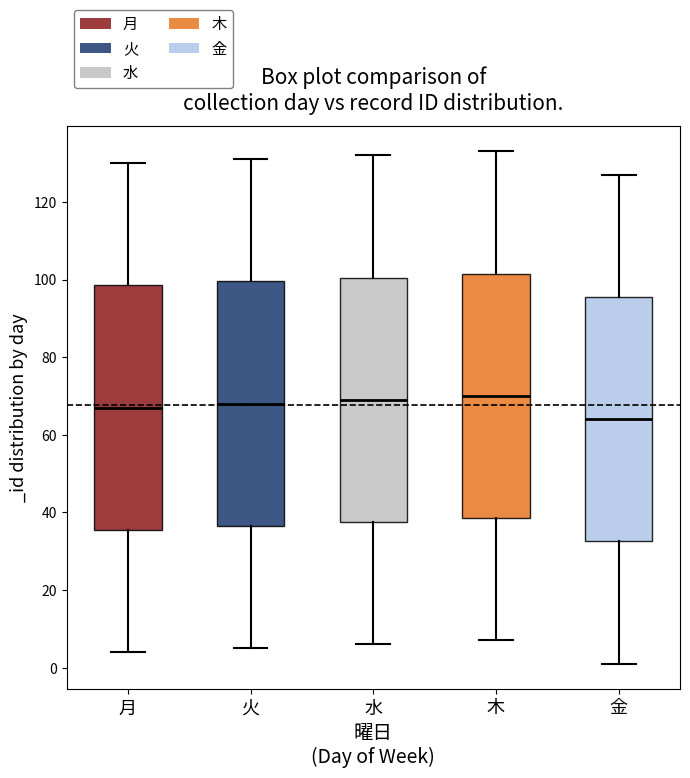

Where is the lower edge of the box for 金 on the y-axis? The values are not printed on the chart, so give them approximately, as read against the axis.

32